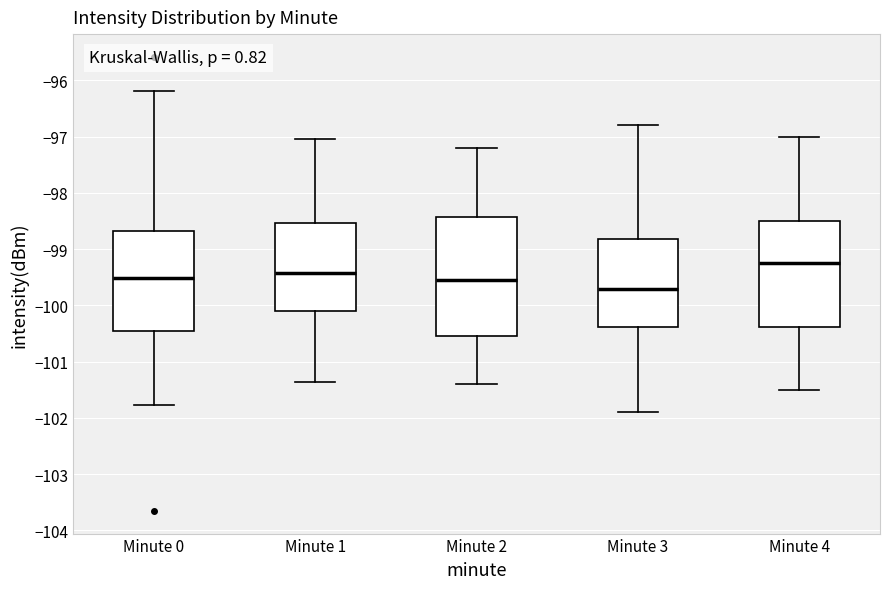

Which box's median line is the lowest?

Minute 3